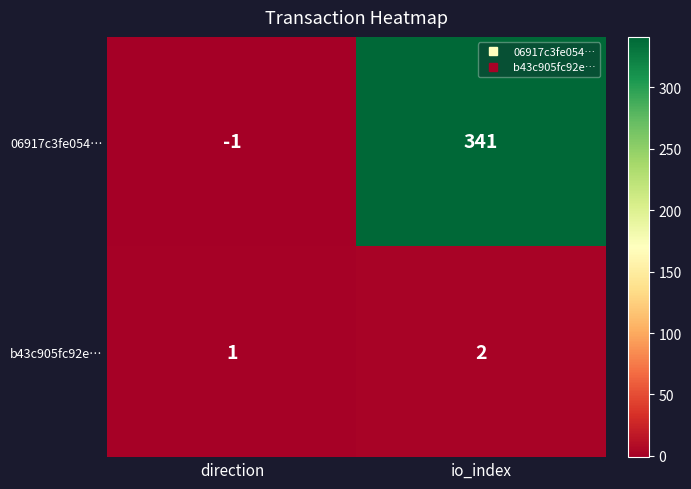

What is the difference between the 06917c3fe054… values at direction and io_index?

342